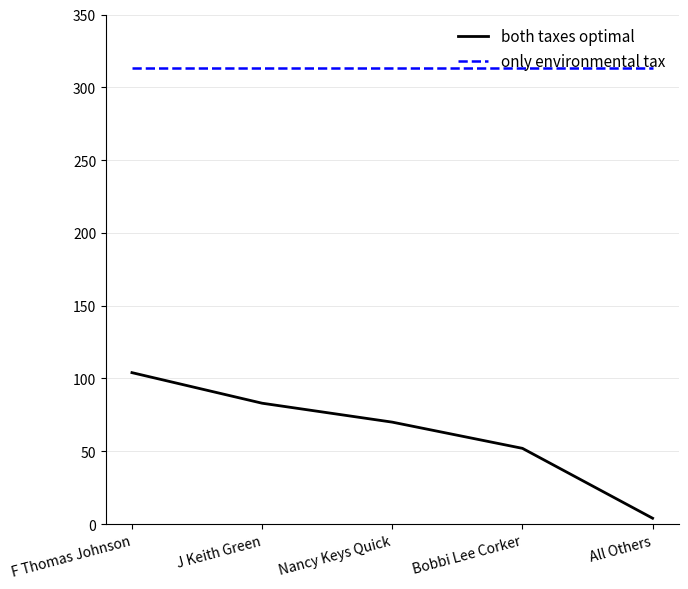

True or false: only environmental tax and both taxes optimal intersect in this chart.

False